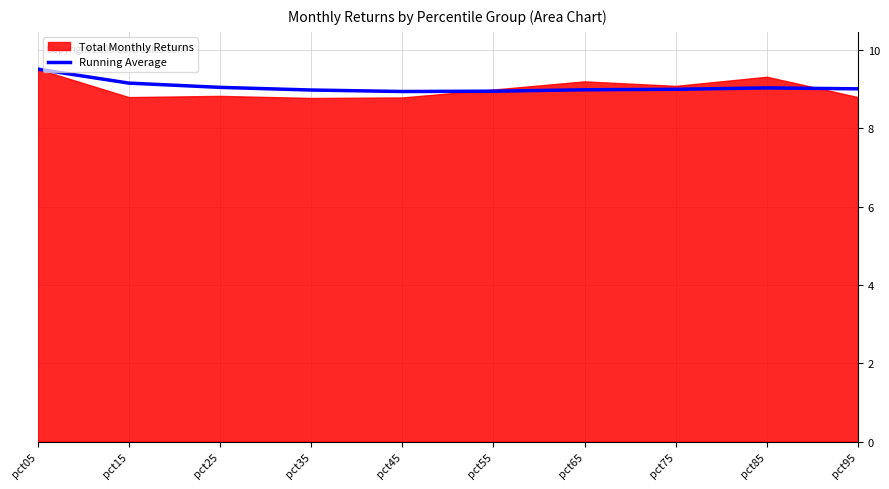

At which label does the data first exceed 9?

pct05